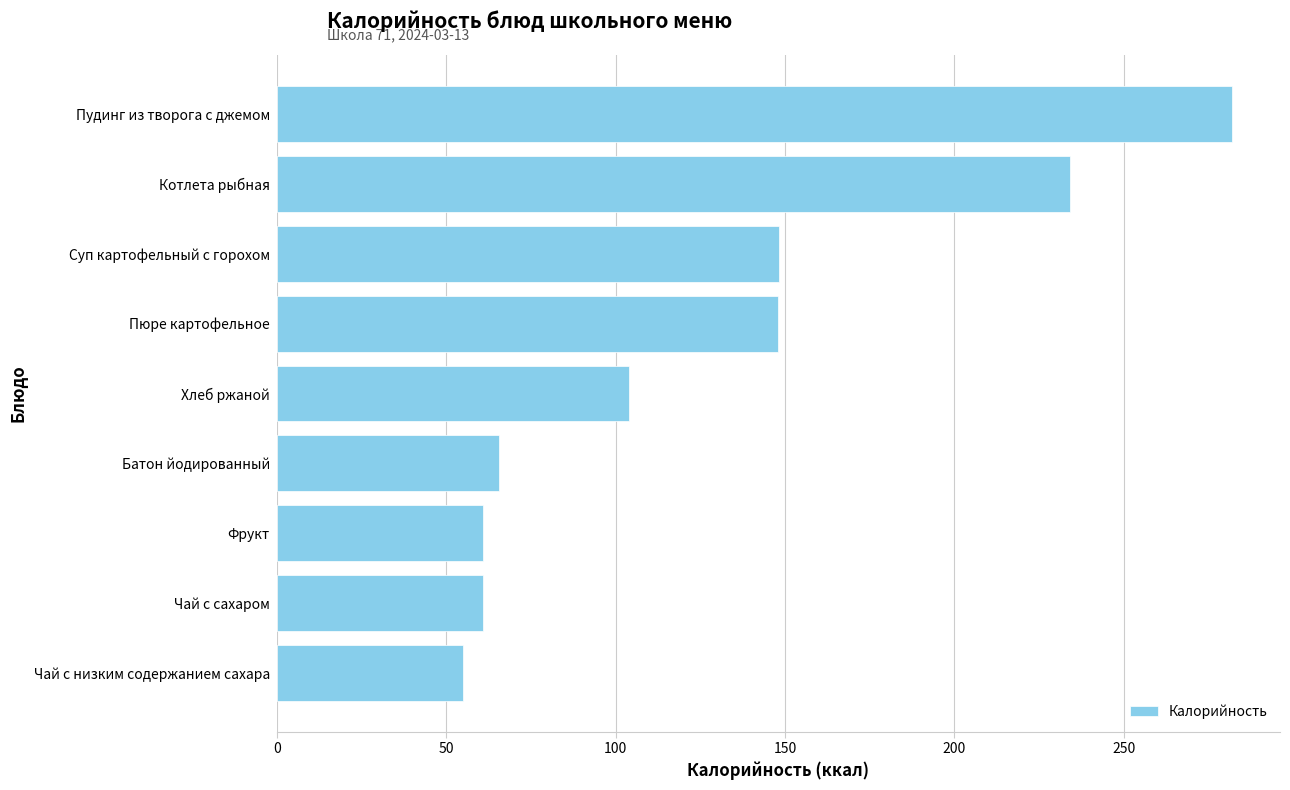

Which has a higher value, Батон йодированный or Суп картофельный с горохом?

Суп картофельный с горохом